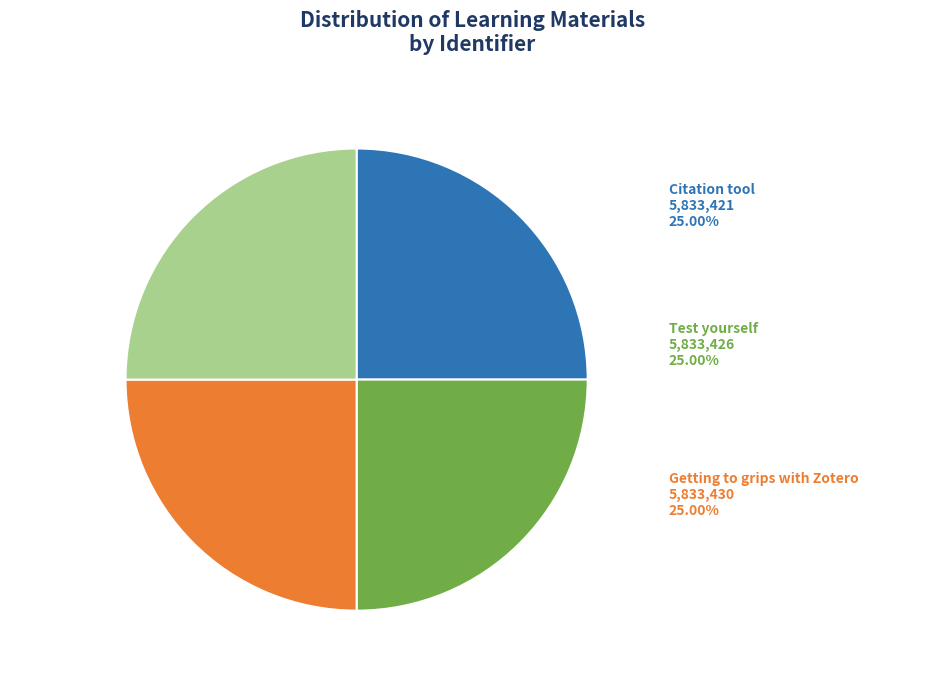

Does any single category account for the majority?

No